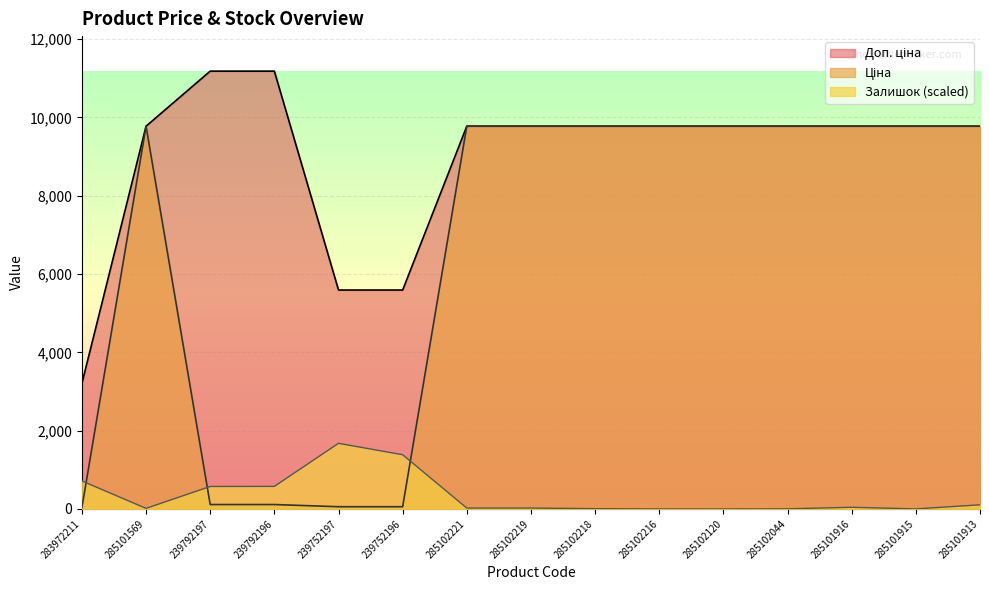

Which series has the largest range (max minus min)?

Ціна